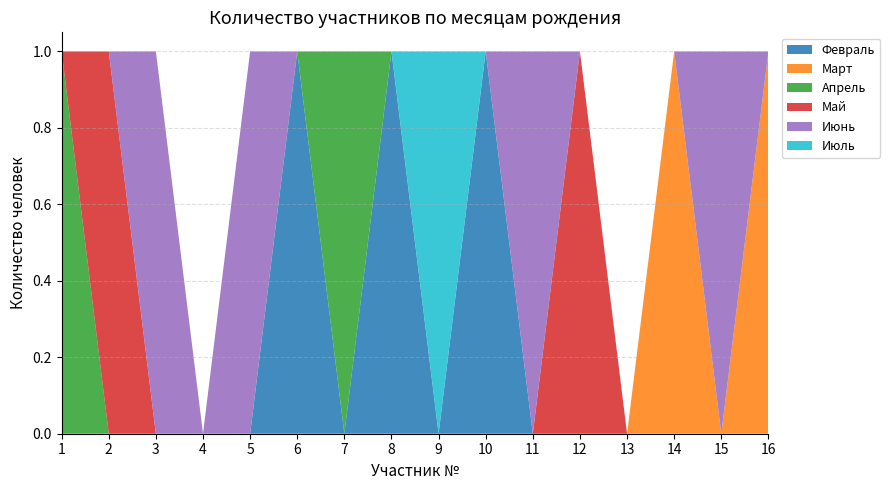

Is it true that Февраль equals 0 at 8?

False